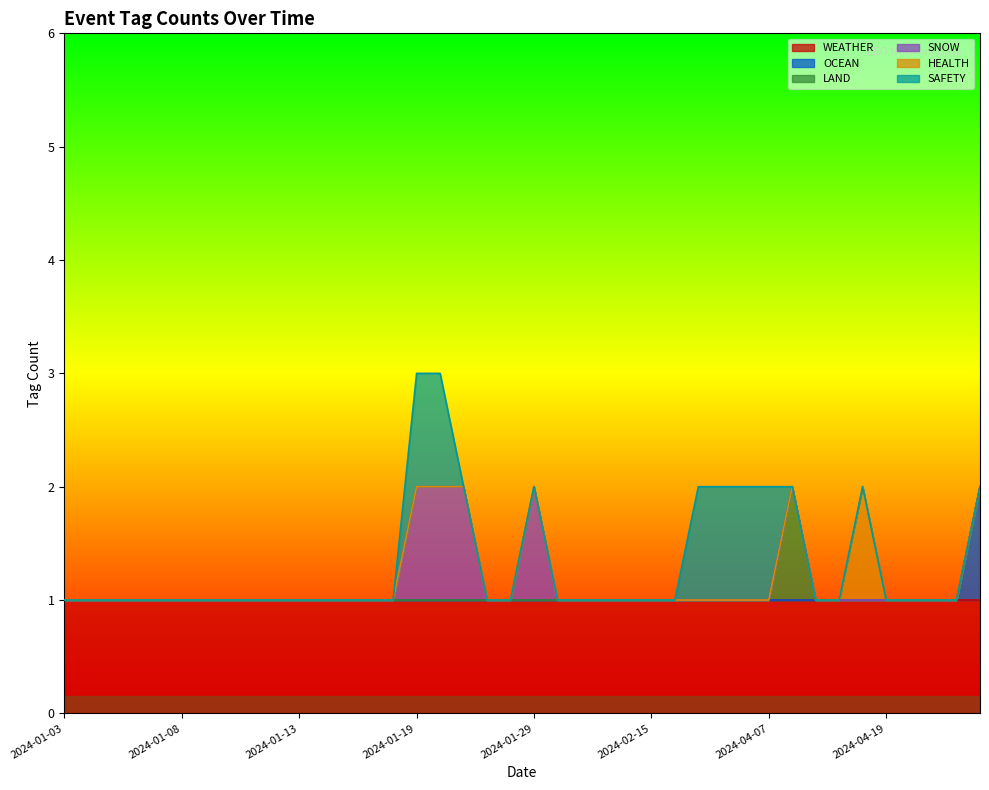

At which category is the sum across all series the highest?

2024-01-19